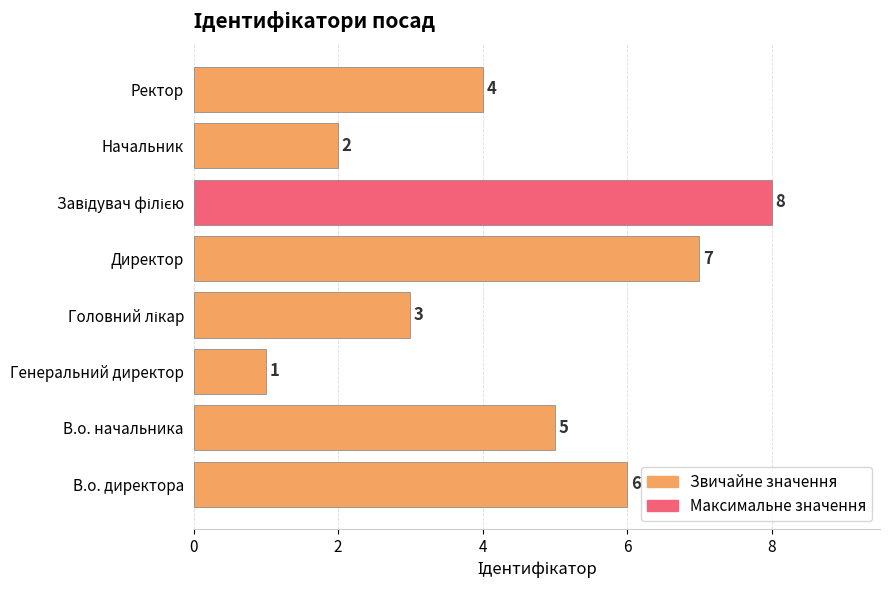

True or false: the data shows 3 at В.о. директора.

False